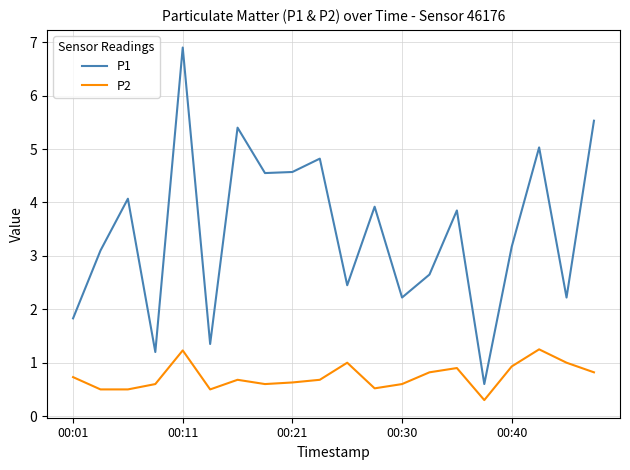

True or false: P2 and P1 intersect in this chart.

False